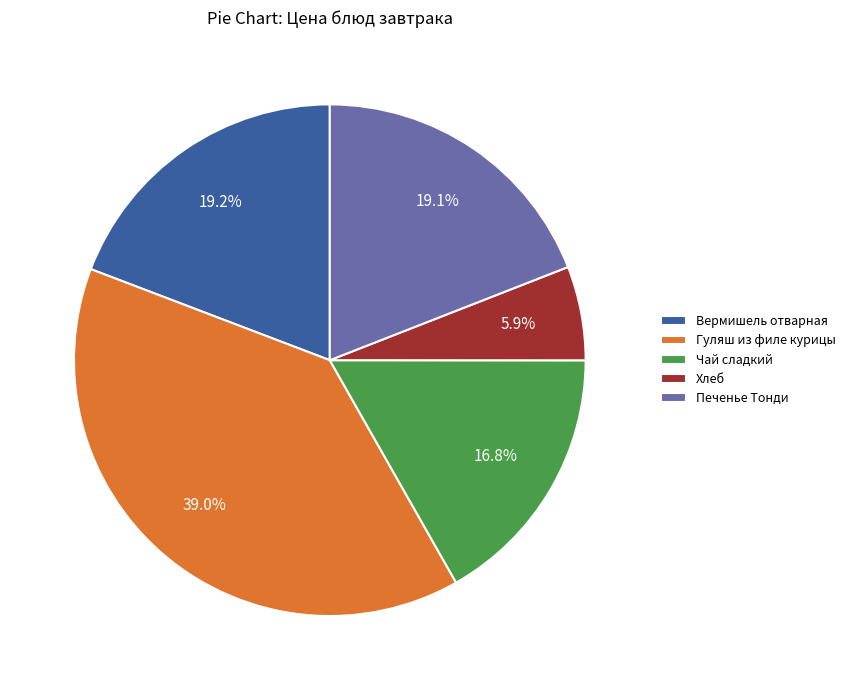

Combined, do Хлеб and Печенье Тонди account for over 50%?

No